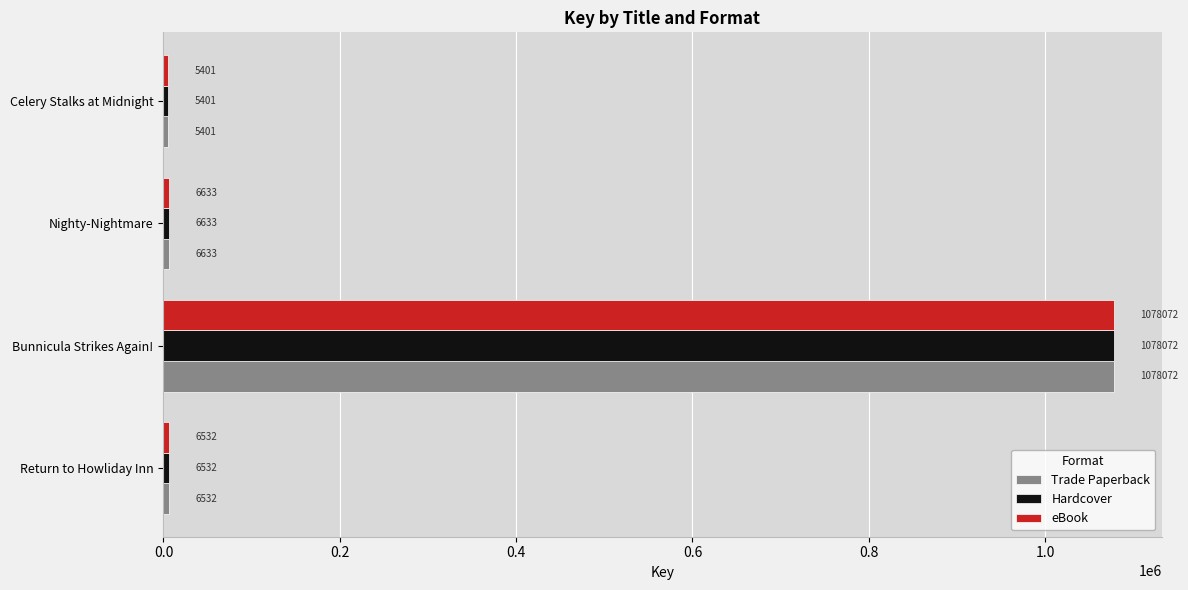

At which label does Hardcover reach its peak?

Bunnicula Strikes Again!